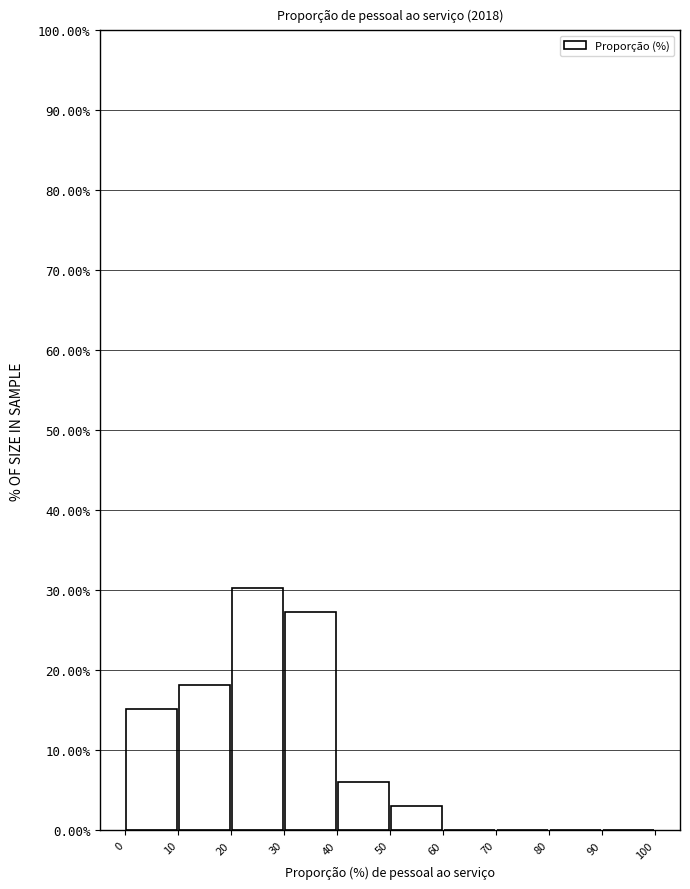

Reading left to right, transcribe this chart: for each bar, give the range it covers on the x-axis and its height. The values are not printed on the chart, so give them approximately, as read against the axis.

0 to 10: 15
10 to 20: 18
20 to 30: 30
30 to 40: 27
40 to 50: 6
50 to 60: 3
60 to 70: 0
70 to 80: 0
80 to 90: 0
90 to 100: 0